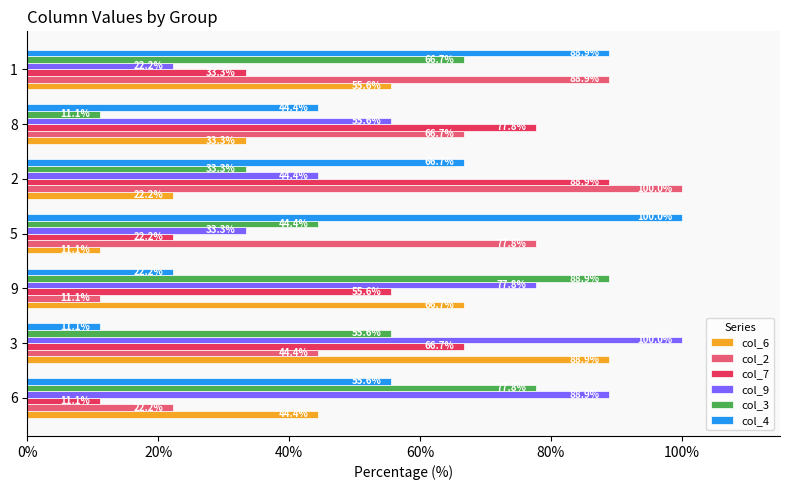

Rank the categories by col_2 value from highest to lowest.

2, 1, 5, 8, 3, 6, 9